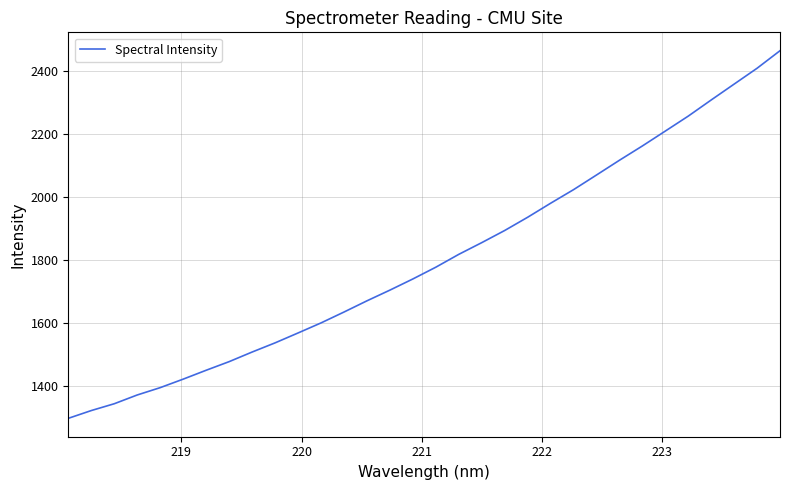

What is the difference between the maximum and minimum values?

1168.0